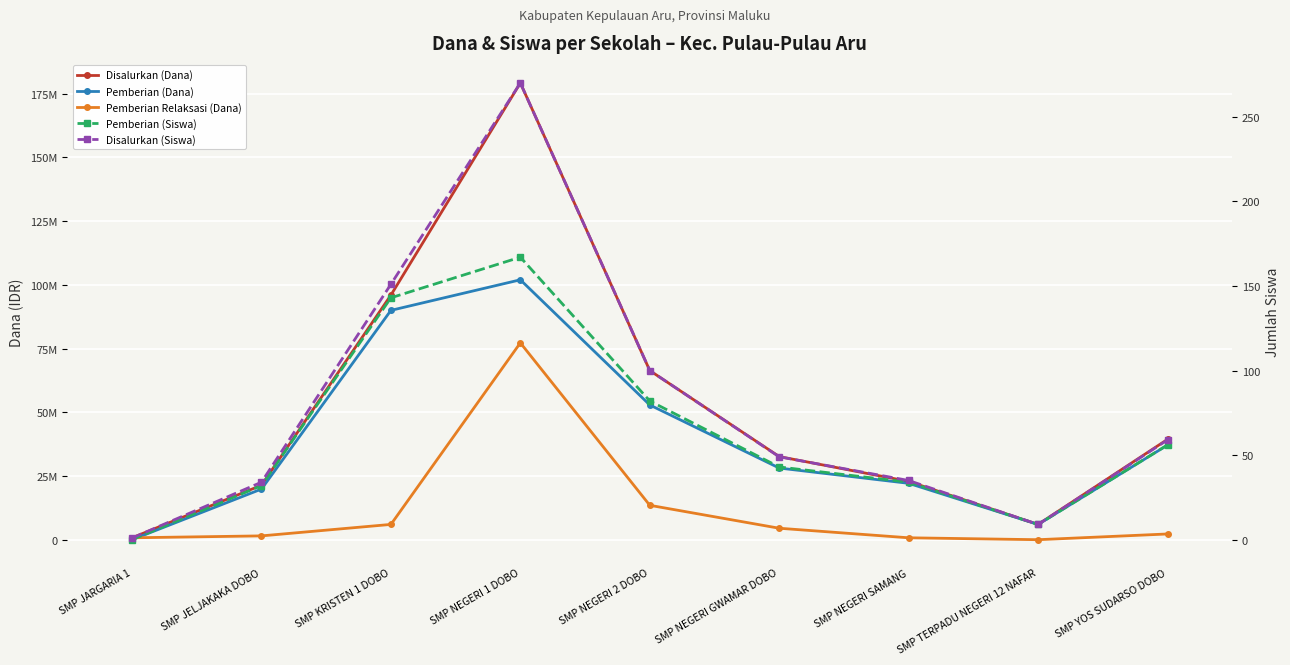

Rank the series by their maximum value, from highest to lowest.

Disalurkan (Dana), Pemberian (Dana), Pemberian Relaksasi (Dana), Disalurkan (Siswa), Pemberian (Siswa)